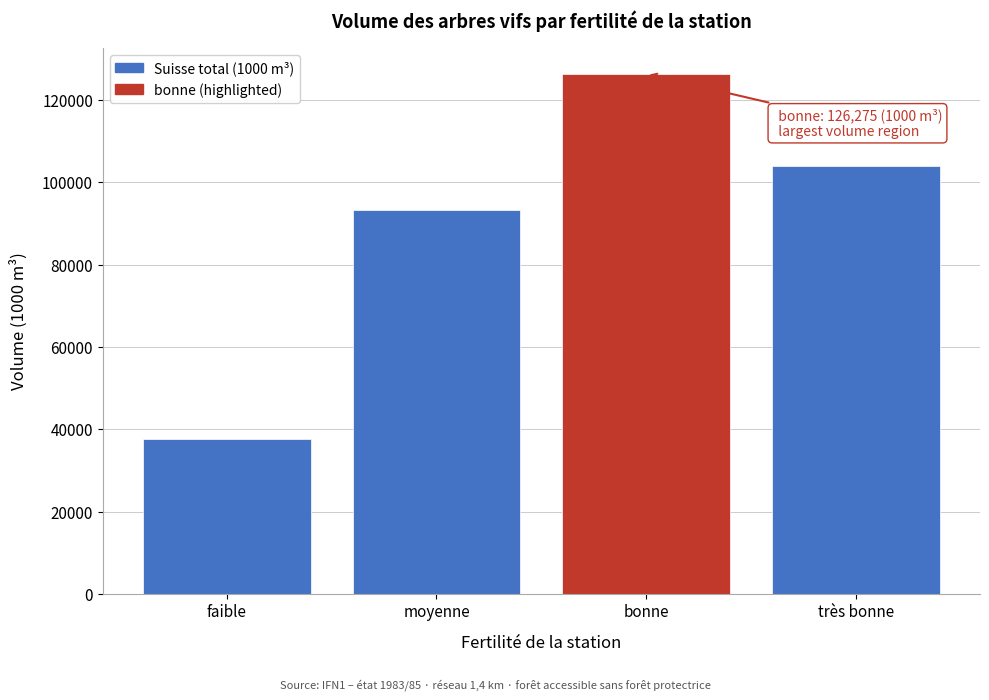

Reading left to right, list all the values displayed in this chart.

37660	93134	126275	104010